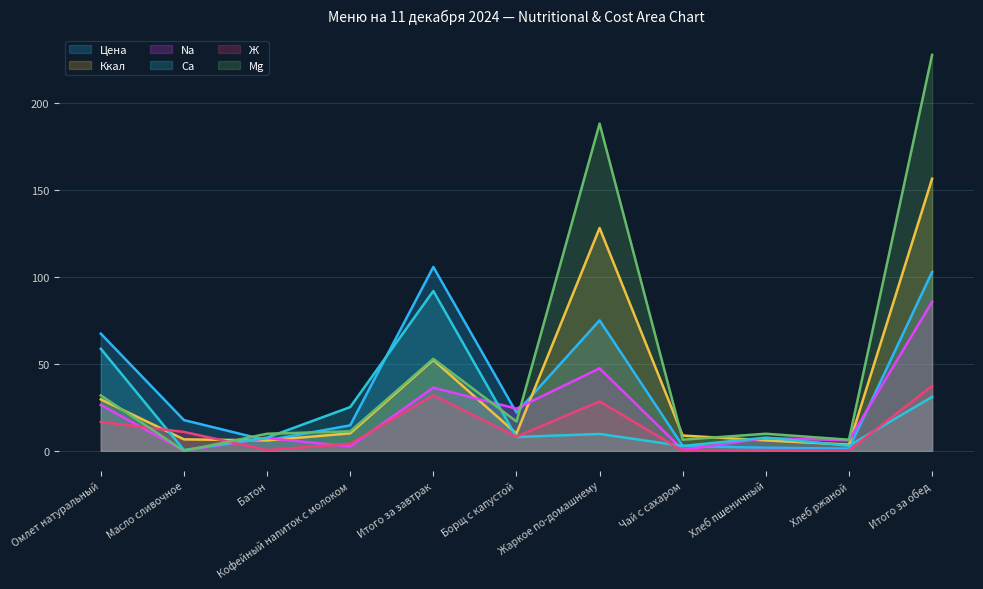

What is the sum of the Ккал values at Масло сливочное and Чай с сахаром?

15.4